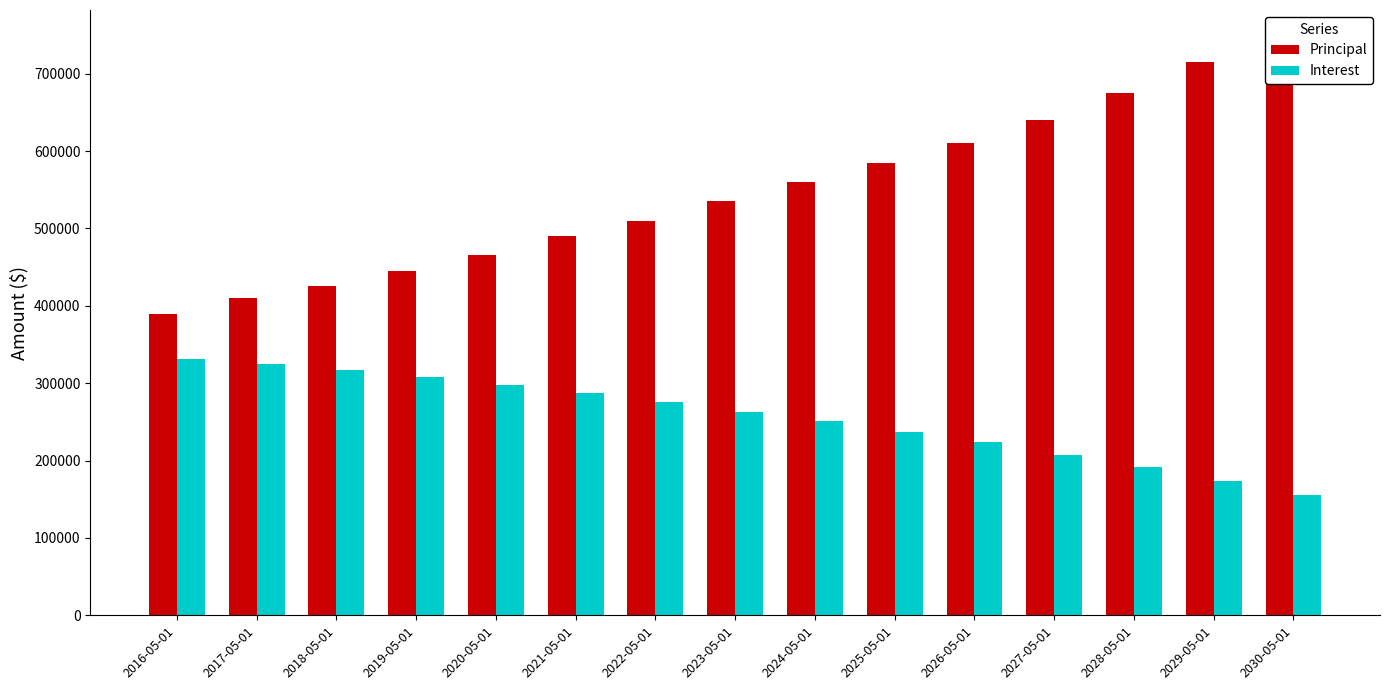

What is the difference between the maximum and second lowest values in the Interest series?

157559.4